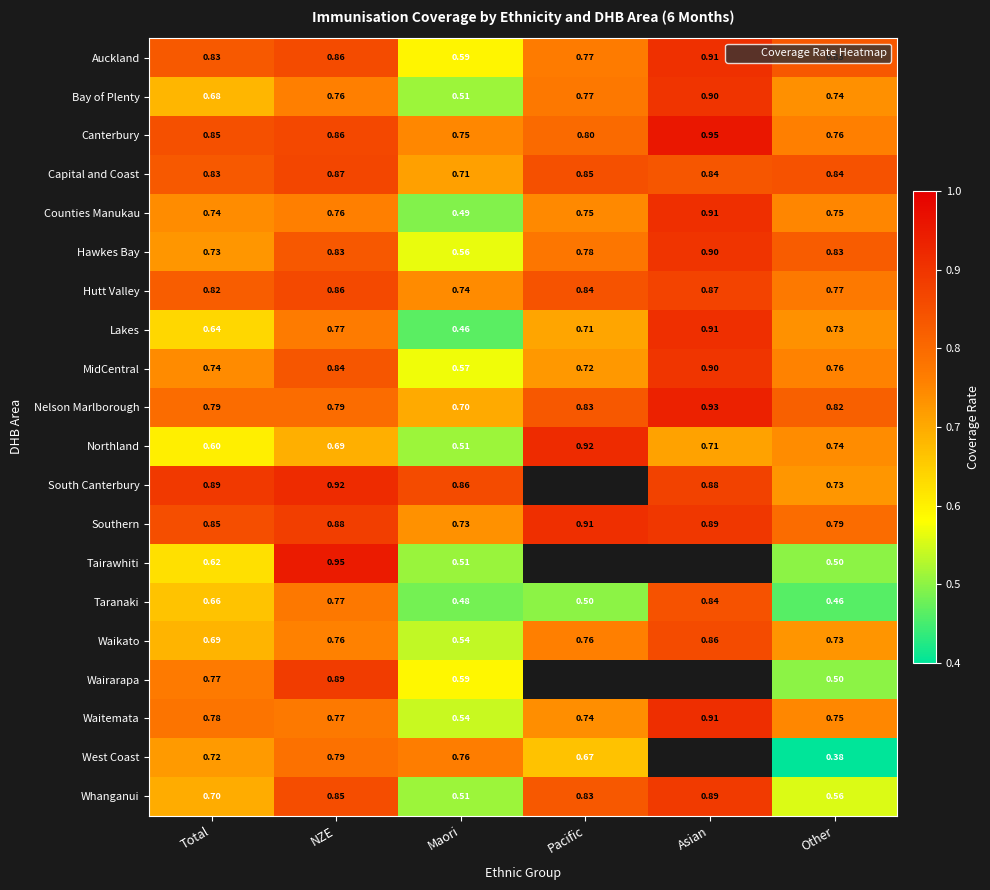

What is the spread (max minus min) of values at Other?

0.5